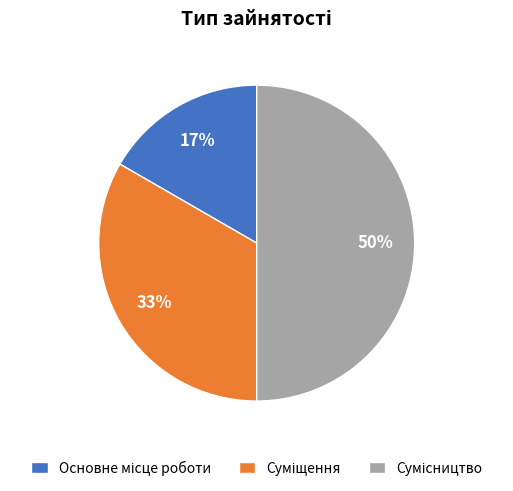

To the nearest percent, what is the average slice percentage?

33%